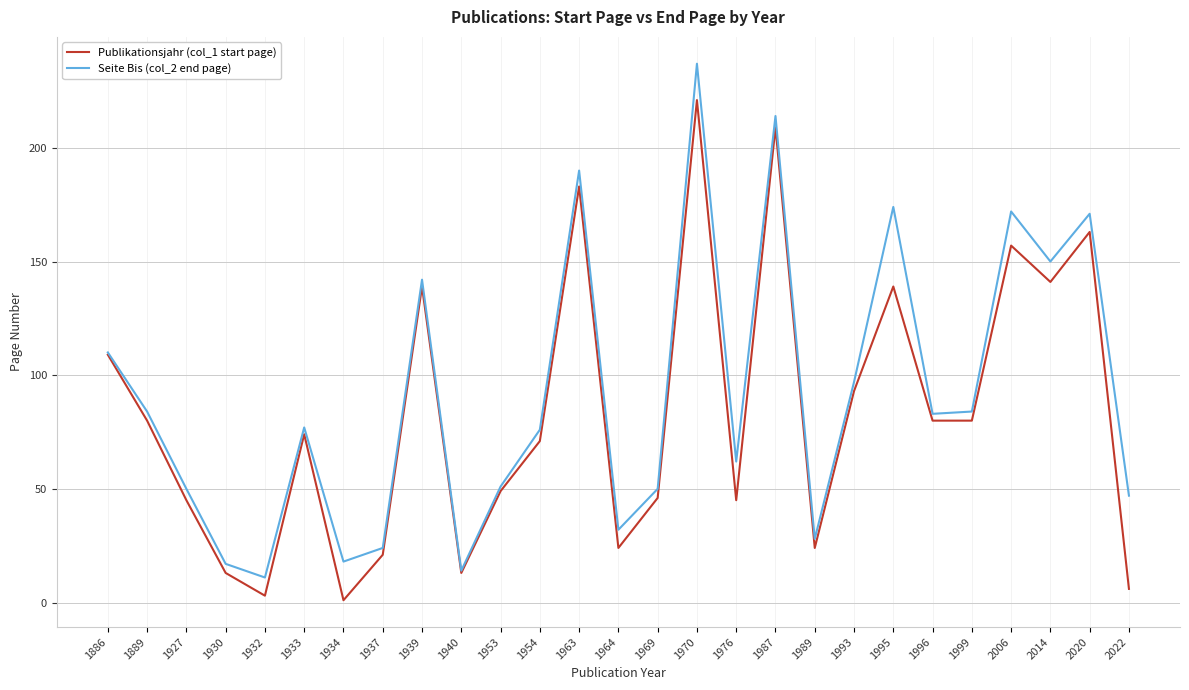

At how many categories does at least one series exceed 112?

8